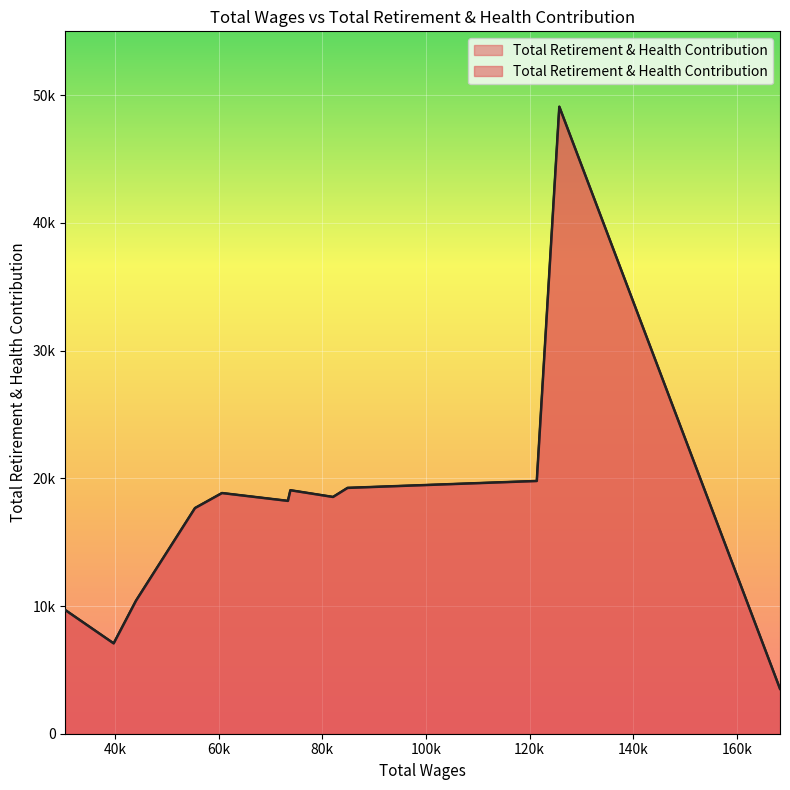

Where is the data nearest to the value 26305?

121382.0